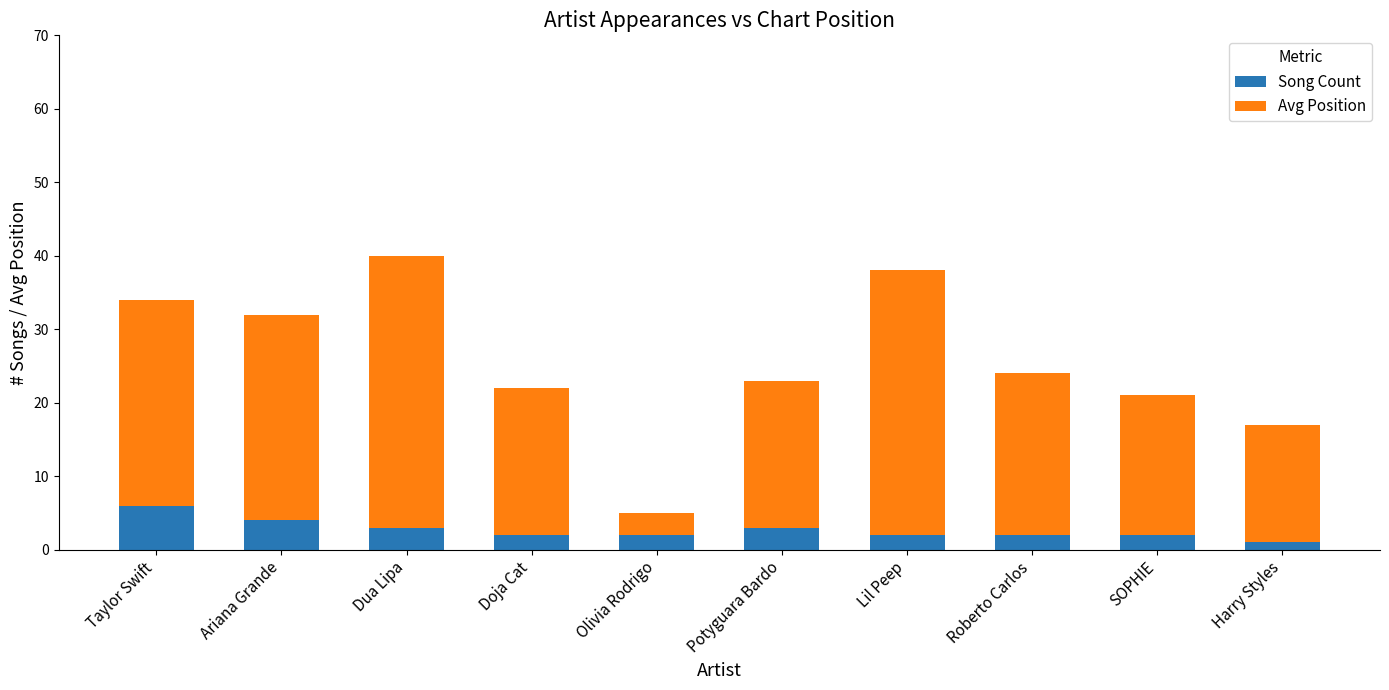

What is the minimum value for Song Count?

1